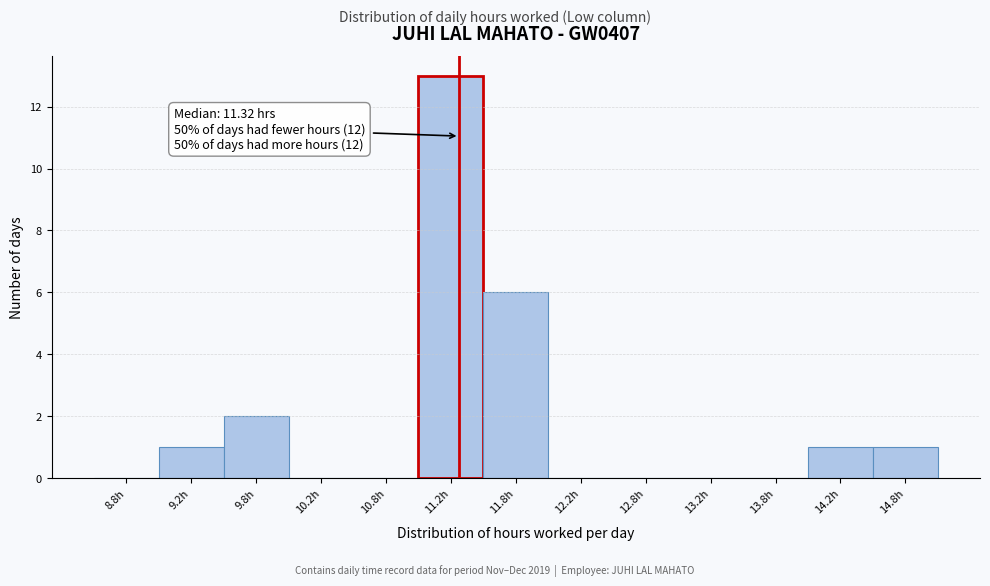

Which range on the x-axis has the tallest bar?

11.0 to 11.5